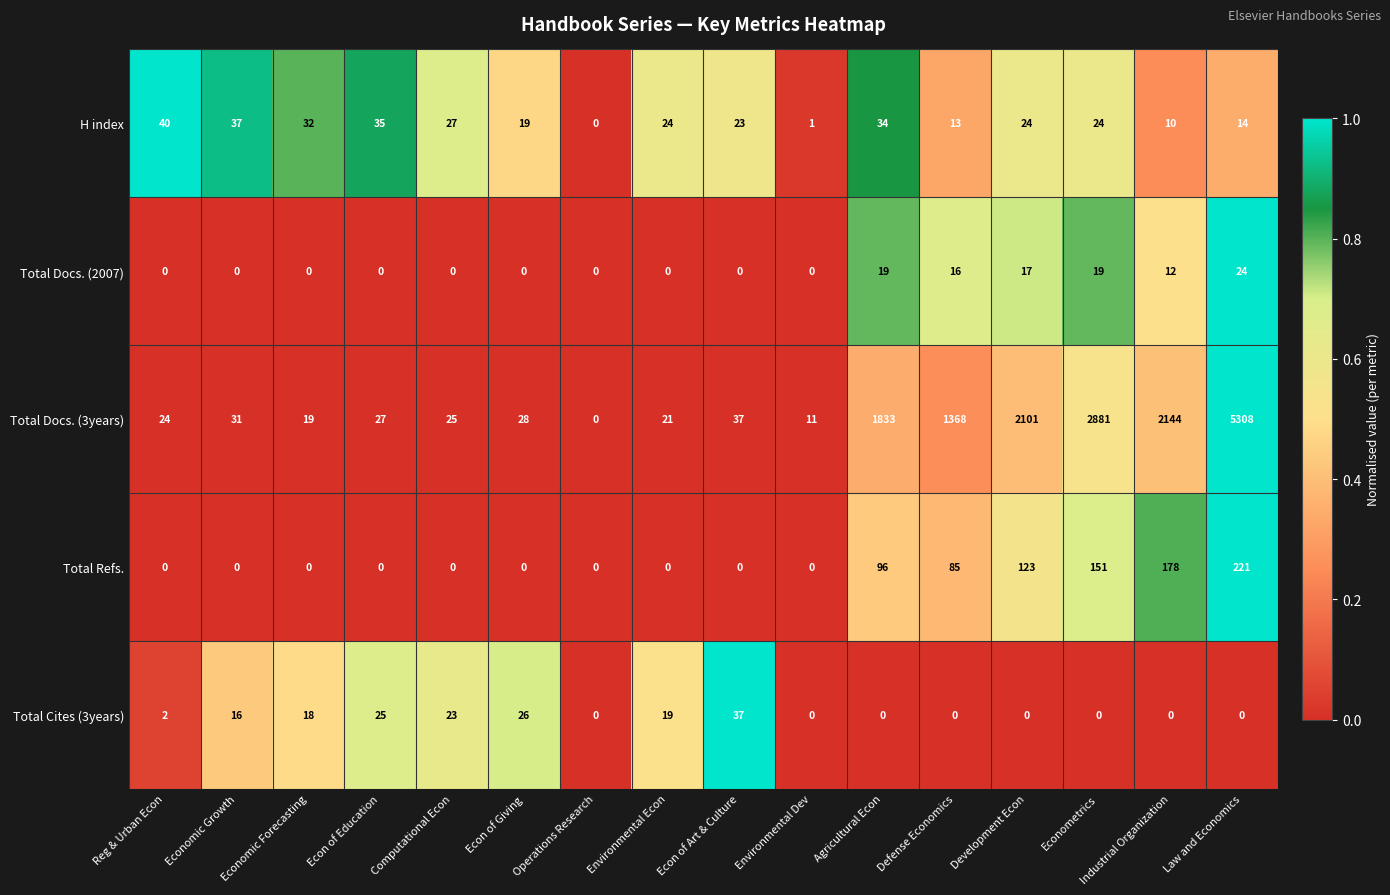

Between Operations Research and Industrial Organization, which series saw the biggest shift?

Total Docs. (3years)